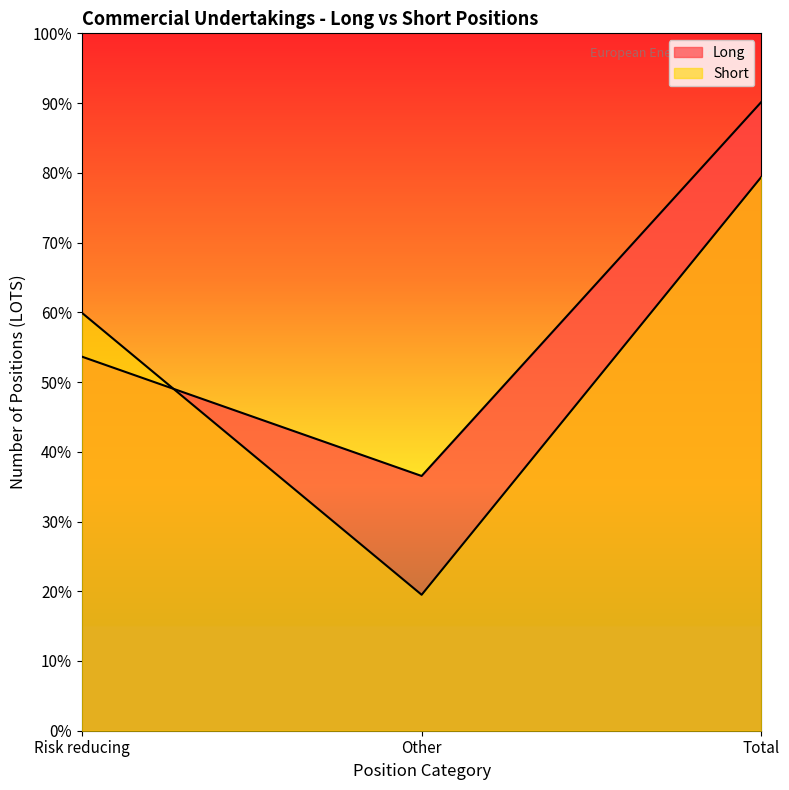

At how many categories does at least one series exceed 12782?

1